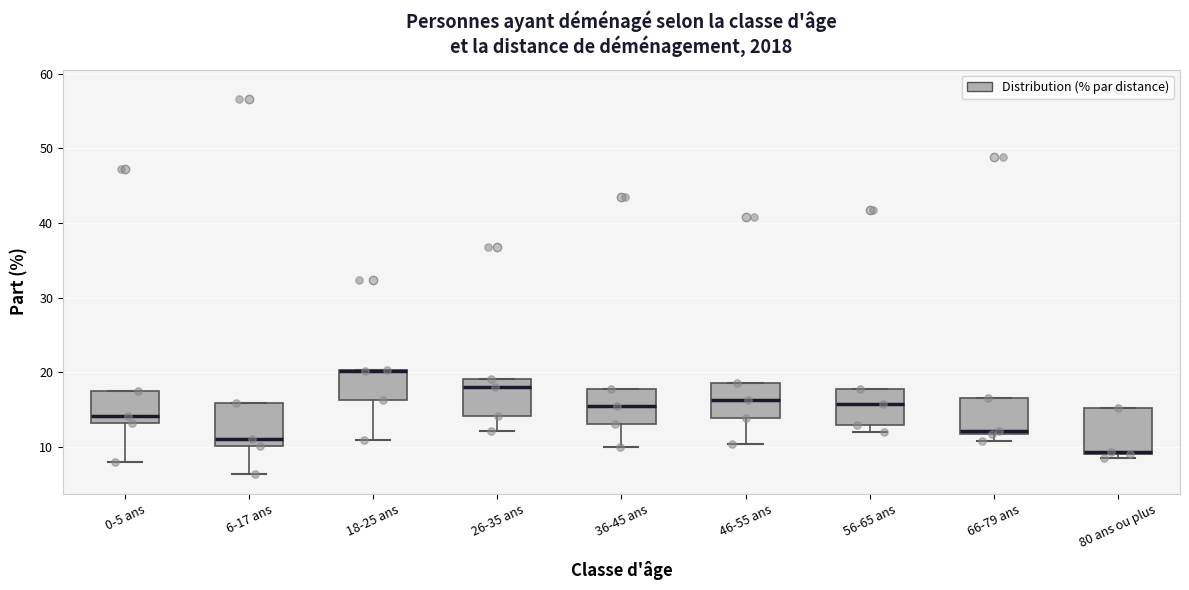

Where is the lower edge of the box for 18-25 ans on the y-axis? The values are not printed on the chart, so give them approximately, as read against the axis.

16